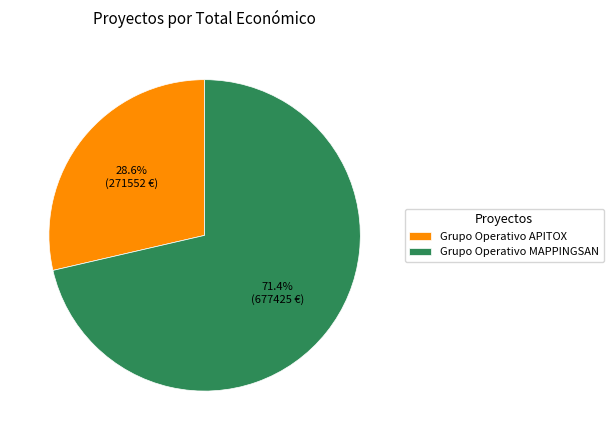

To the nearest percent, what is the combined percentage of Grupo Operativo MAPPINGSAN and Grupo Operativo APITOX?

100%